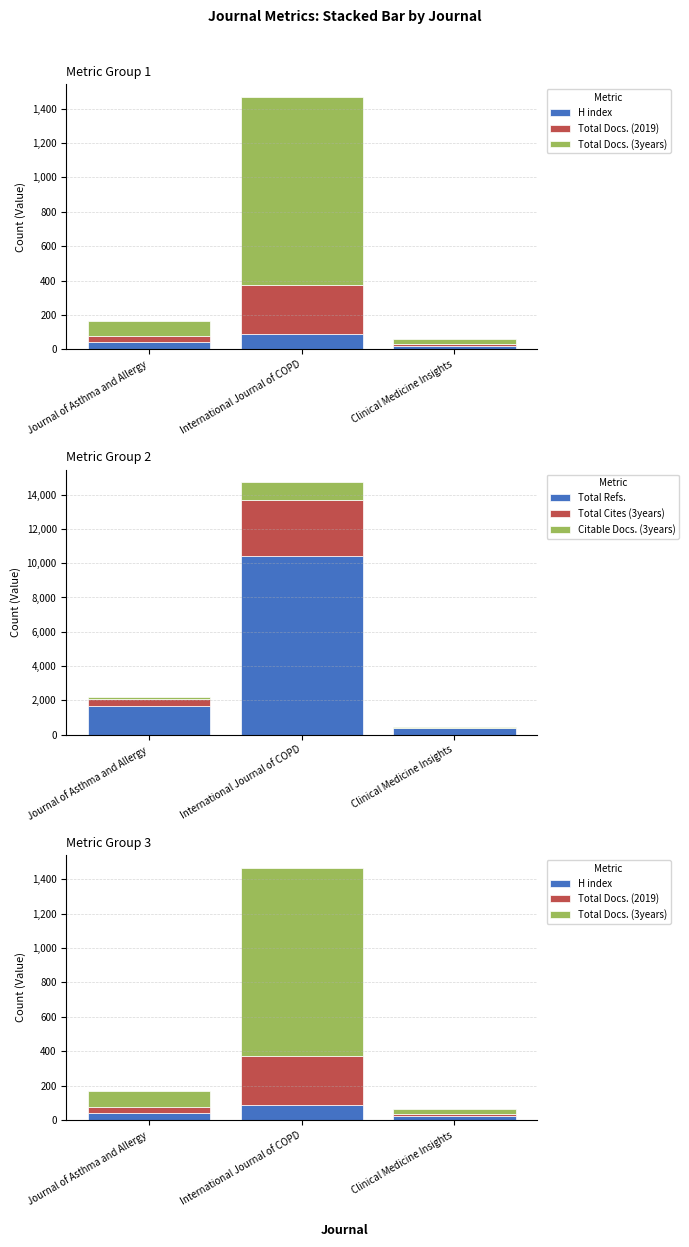

At which label is Total Refs. closest to 5384?

Journal of Asthma and Allergy